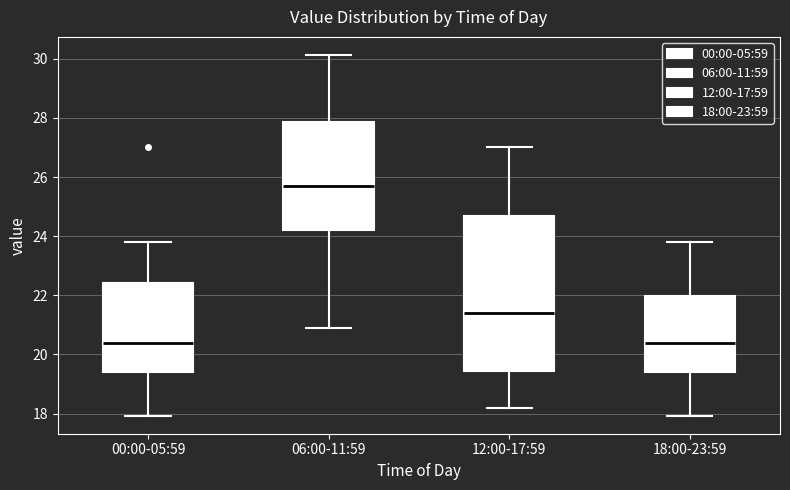

Which box is the tallest, from its lower edge to its upper edge?

12:00-17:59